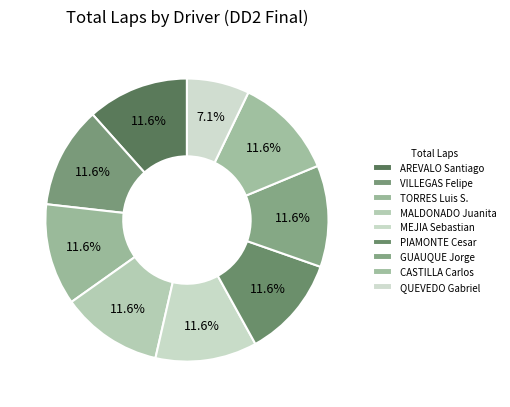

What percentage is the MEJIA Sebastian slice, to the nearest percent?

12%